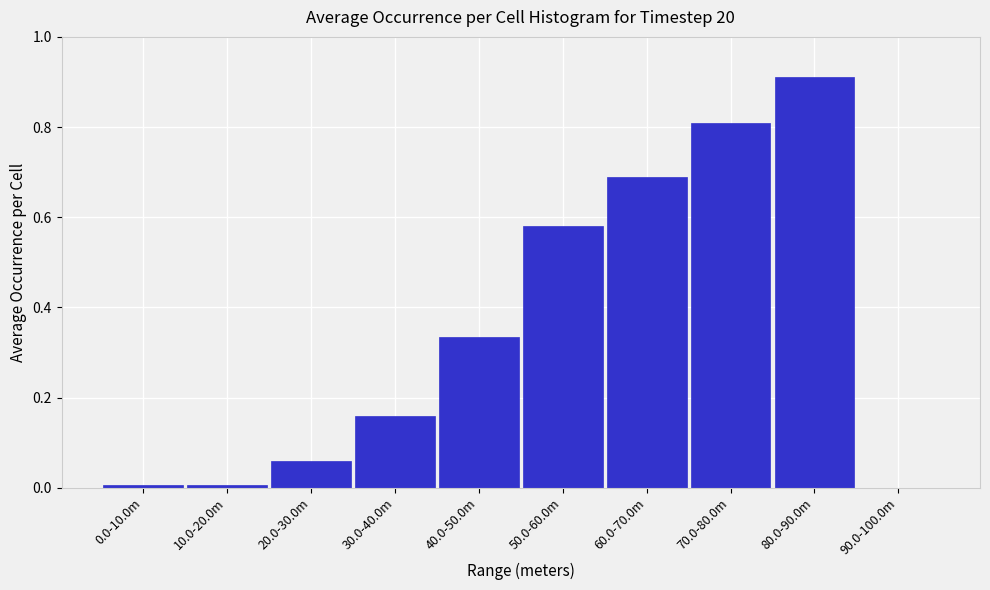

True or false: the data shows 0.0 at 90.0-100.0m.

True